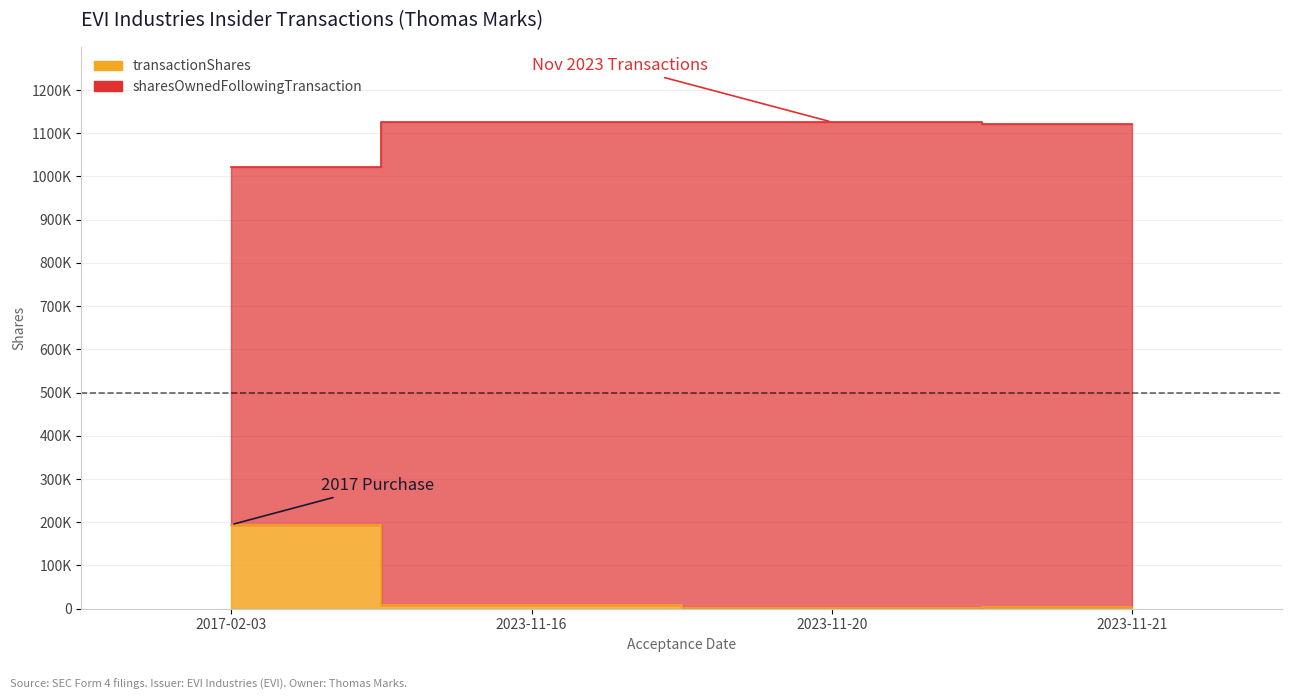

What is the smallest value displayed?

442